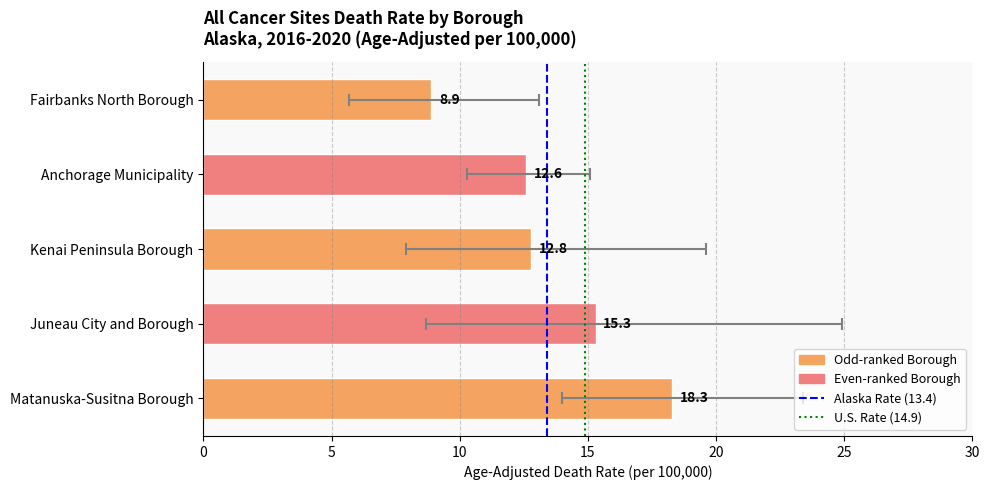

What is the difference between the second highest and second lowest values?

2.7